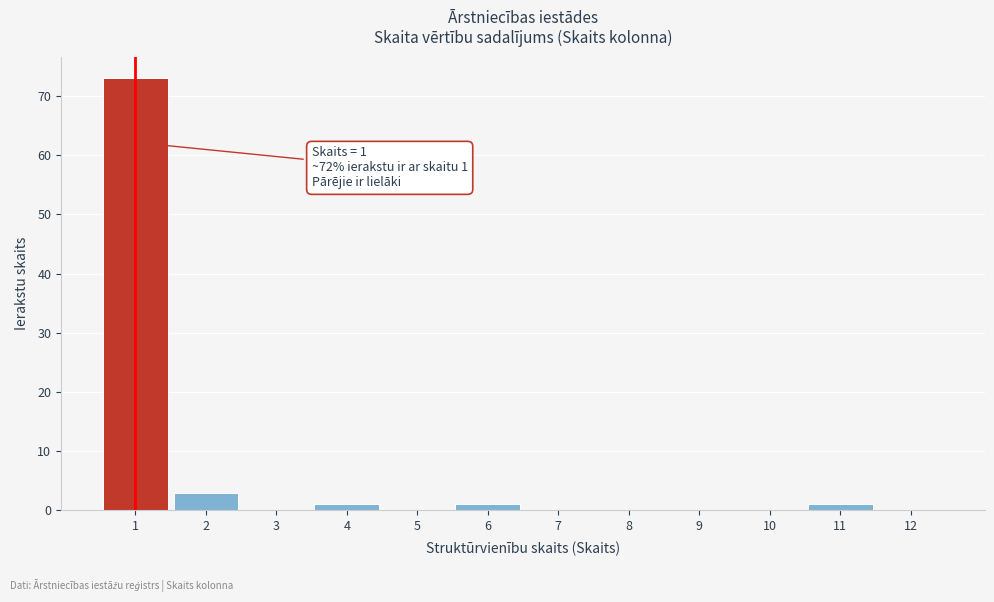

Reading right to left, what are all the values shown in this chart?

12=0	11=1	10=0	9=0	8=0	7=0	6=1	5=0	4=1	3=0	2=3	1=73